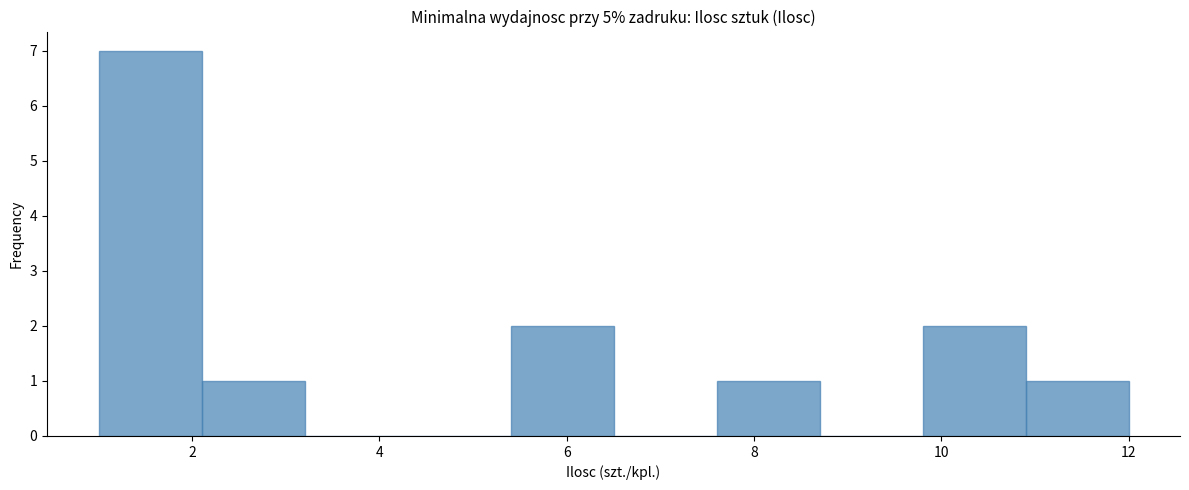

How tall is the bar that spans 9.8 to 10.9 on the x-axis? Neither the bar edges nor the heights are printed on the chart, so give them approximately, as read against the axes.

2